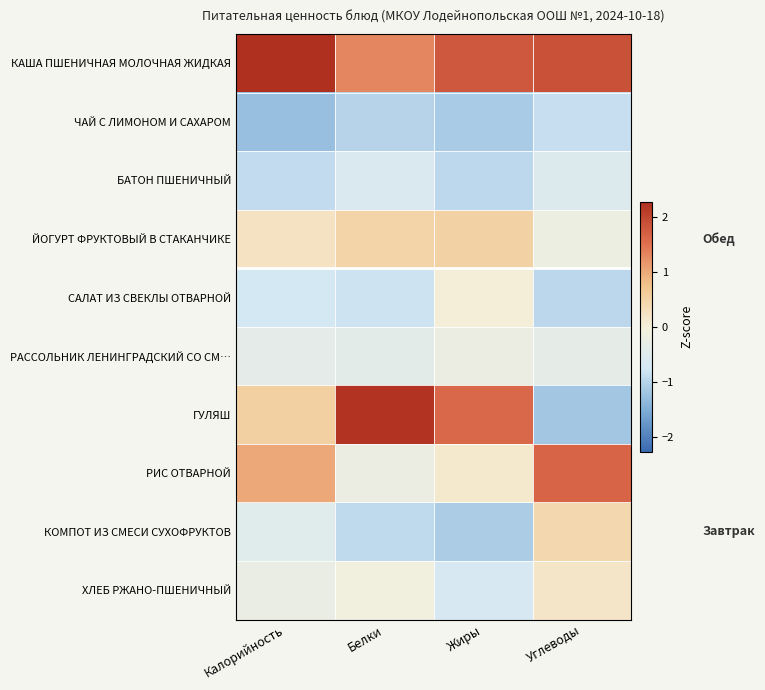

At which category is the sum across all series the highest?

Жиры